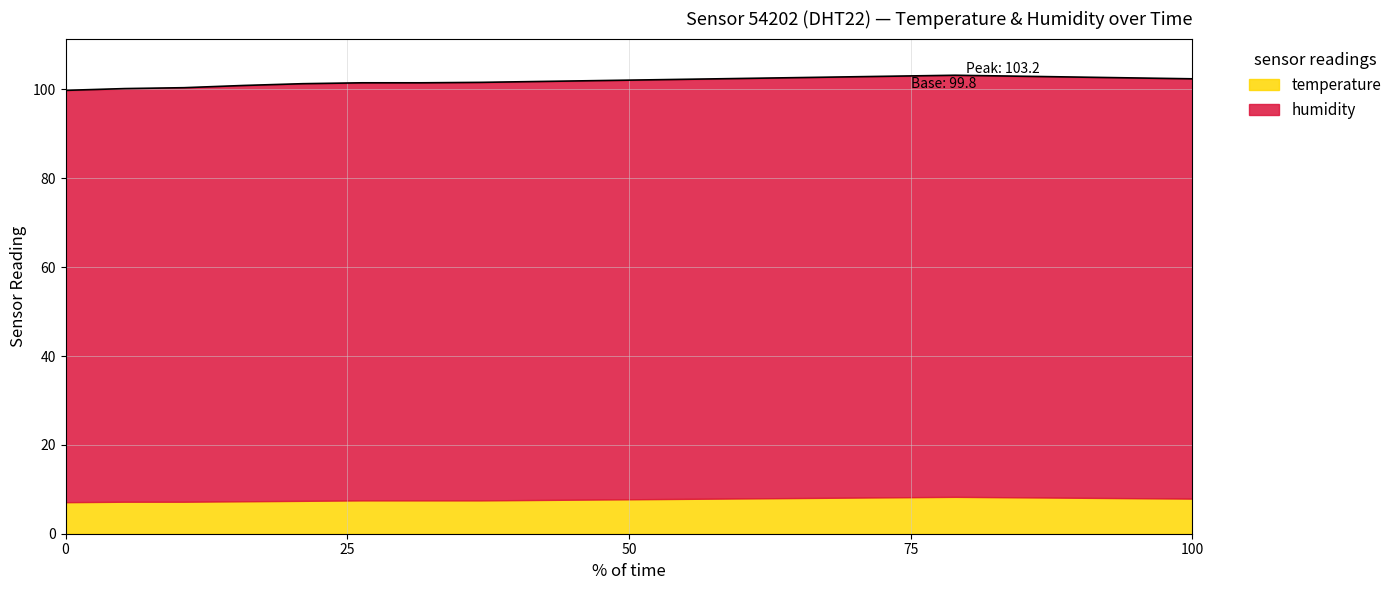

What is the highest value of the temperature series?

8.3